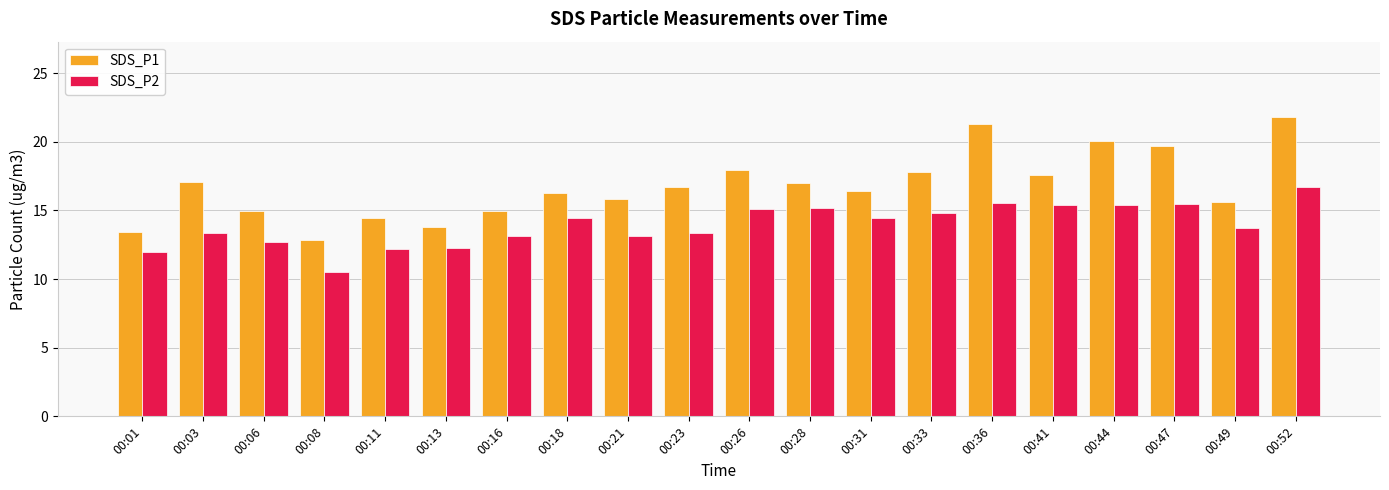

Which series has the largest total across all categories?

SDS_P1